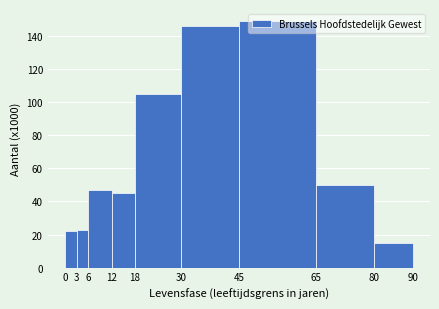

Reading left to right, list every bar in this chart as the range it spans on the x-axis followed by its height. The values are not printed on the chart, so give them approximately, as read against the axis.

0 to 3: 22
3 to 6: 24
6 to 12: 48
12 to 18: 46
18 to 30: 106
30 to 45: 146
45 to 65: 150
65 to 80: 50
80 to 90: 16